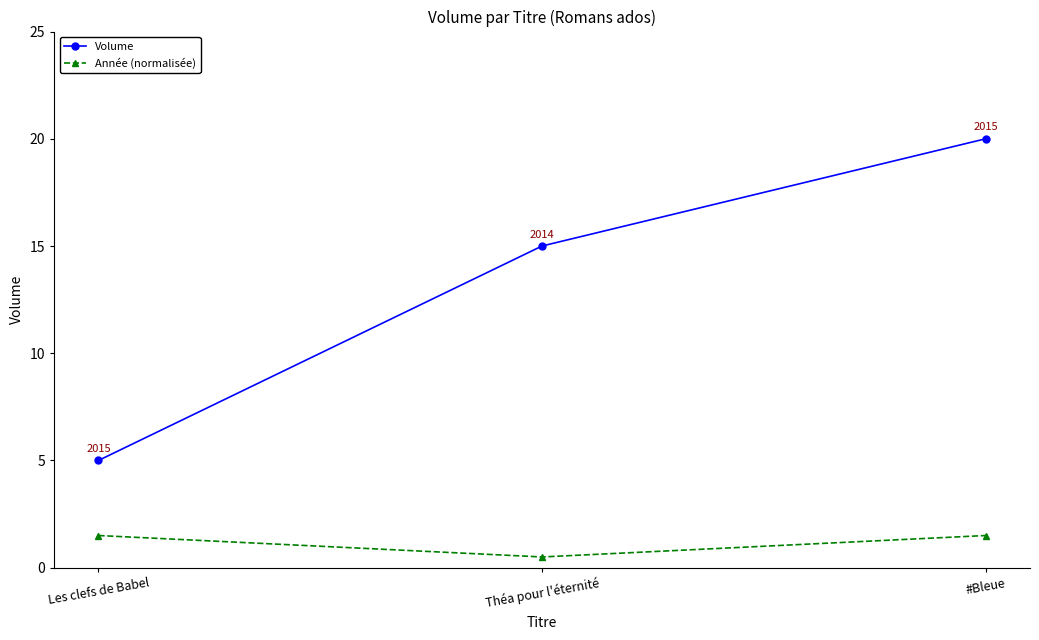

What is the difference between the Année (normalisée) values at Les clefs de Babel and Théa pour l'éternité?

1.0